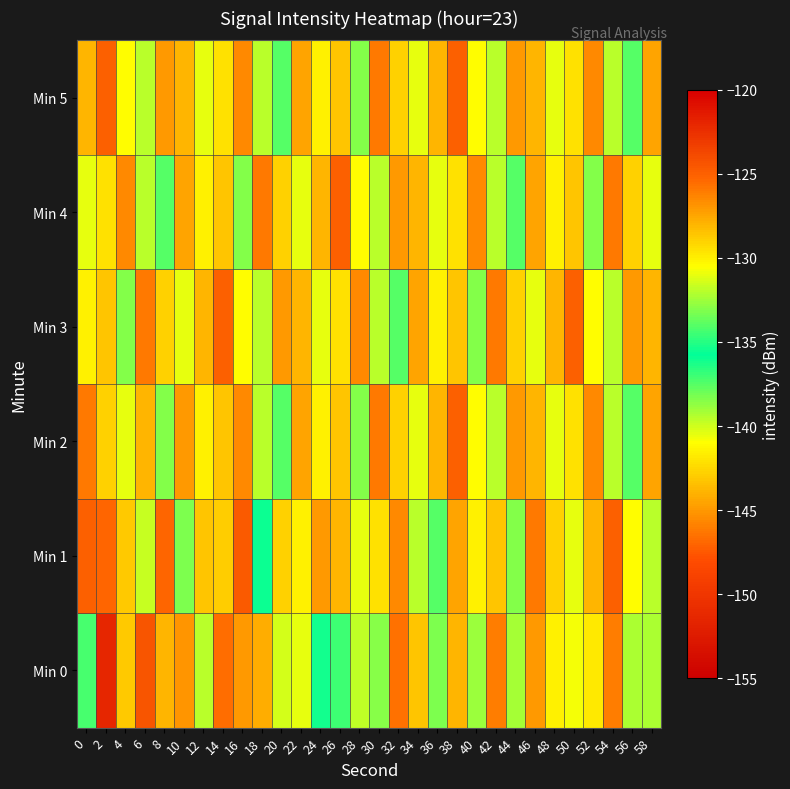

Which category has the lowest value across all series?

2